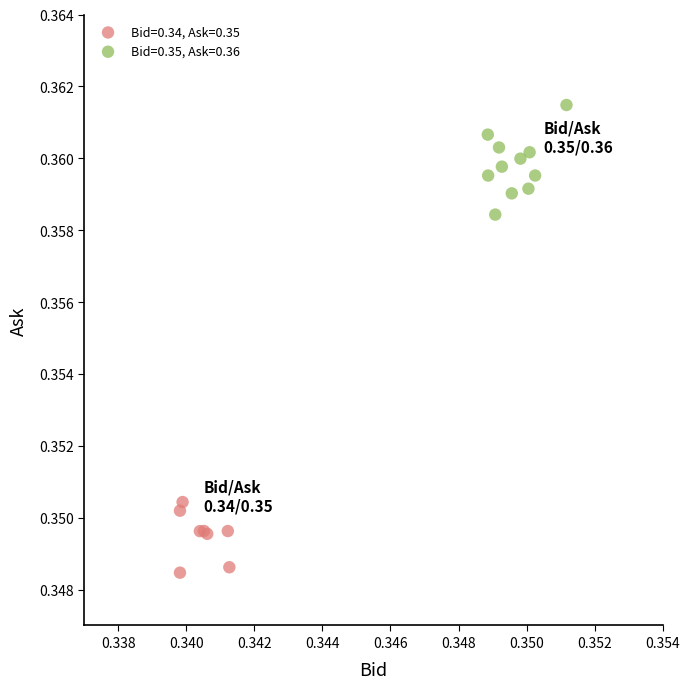

What are all the series names shown in the legend?

Bid=0.34, Ask=0.35, Bid=0.35, Ask=0.36